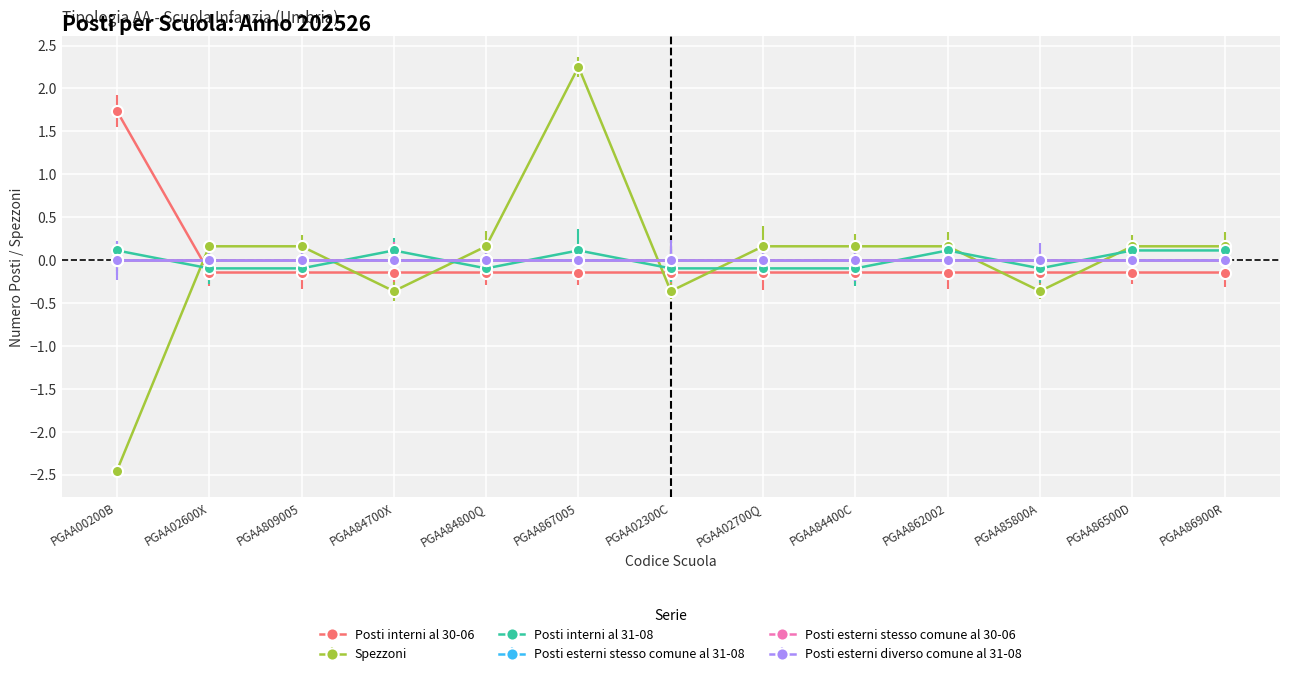

Is this an area chart (filled region under the line)?

No